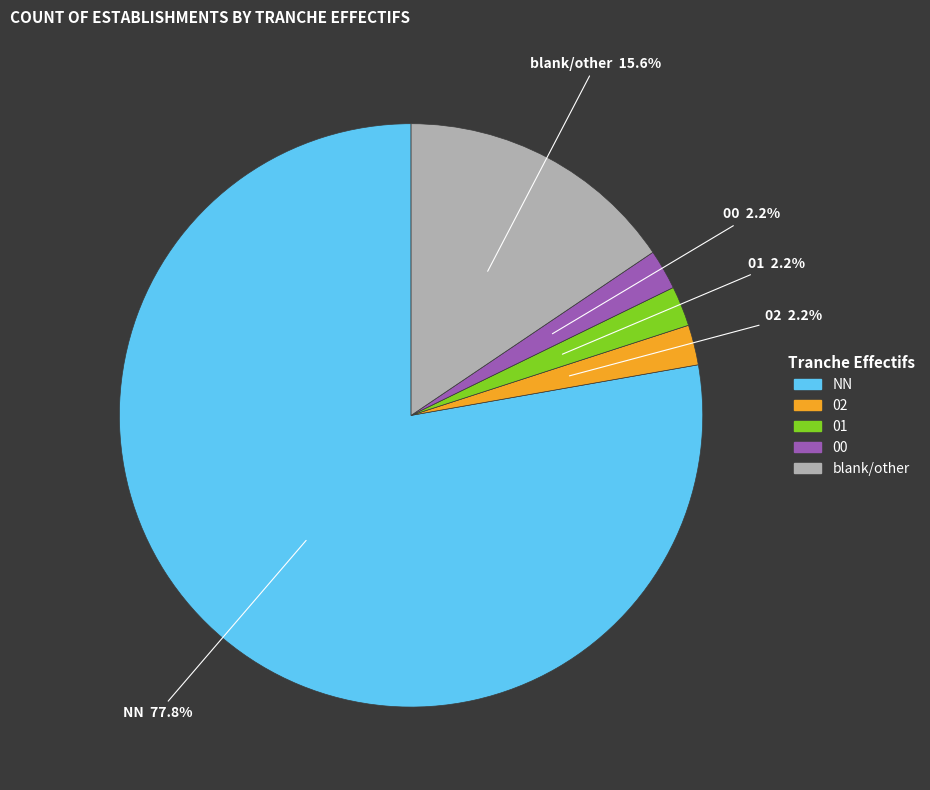

Does any single category account for the majority?

Yes